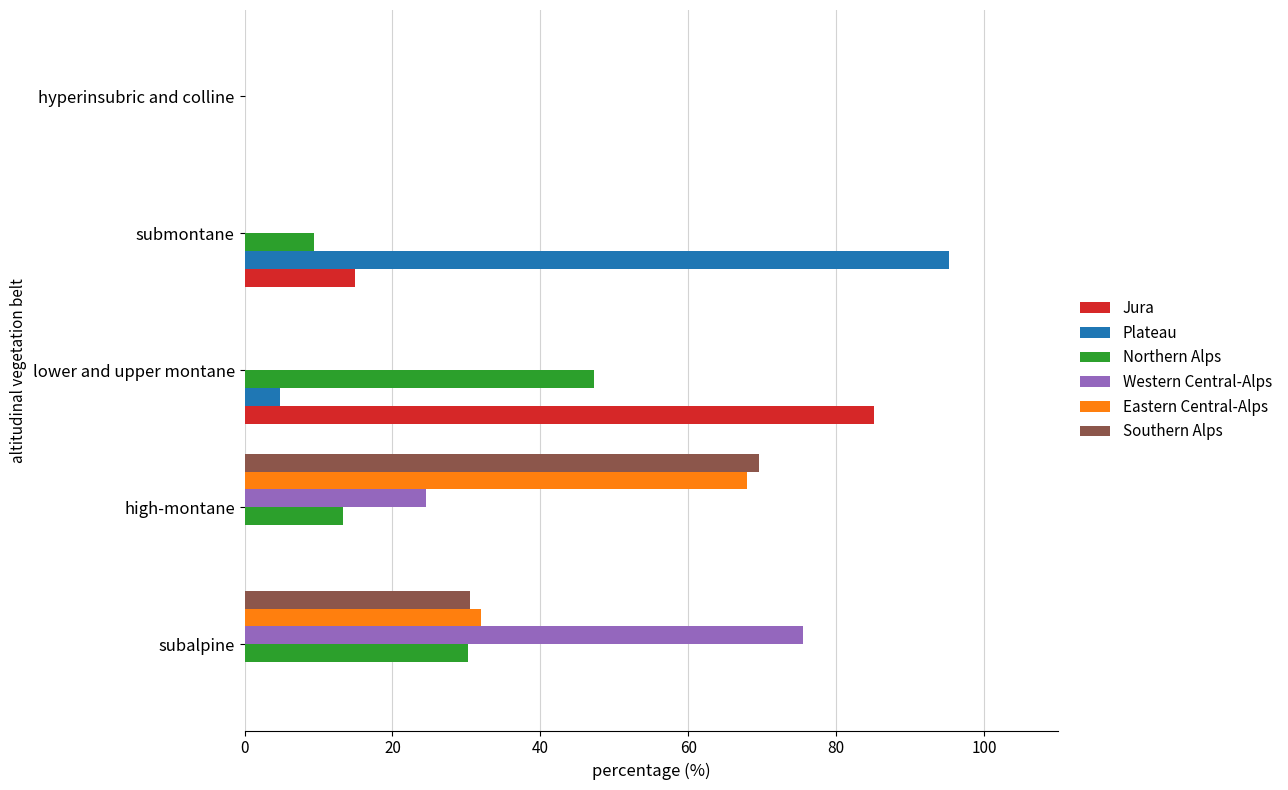

Is the value of Northern Alps at subalpine greater than the value of Jura at high-montane?

Yes